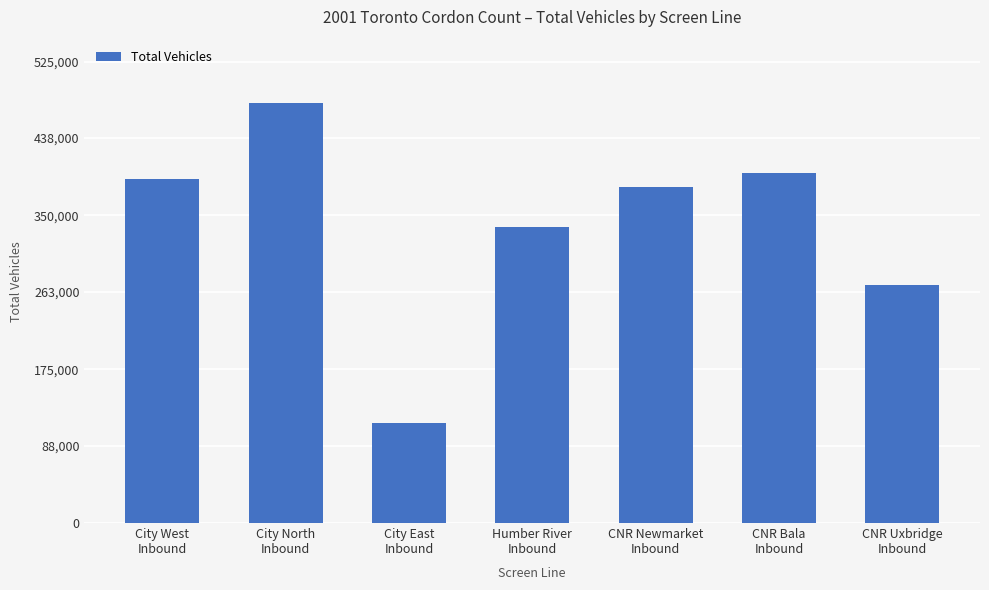

Which has a higher value, City North
Inbound or CNR Bala
Inbound?

City North
Inbound